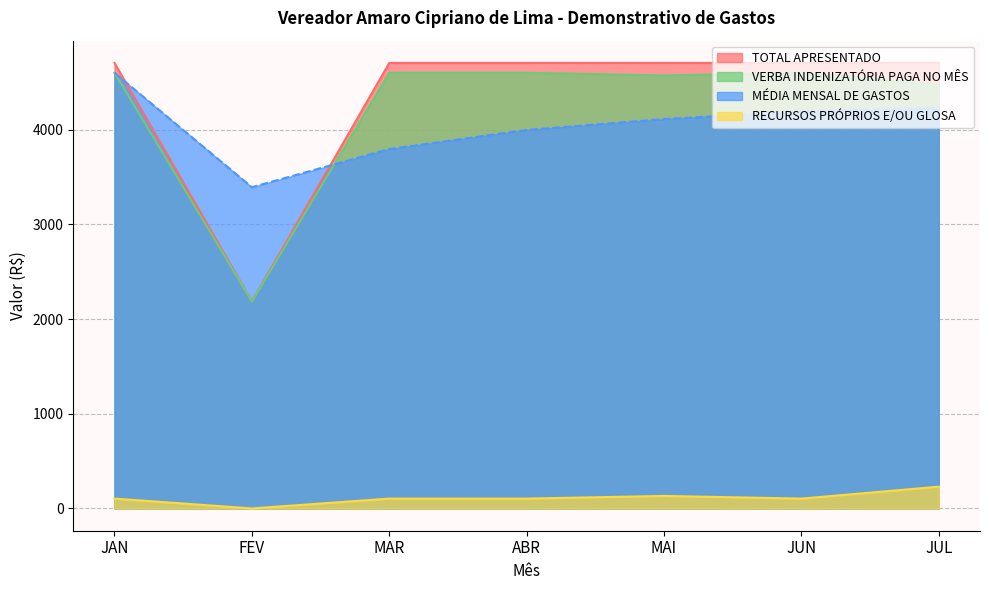

At which category is the sum across all series the highest?

JAN